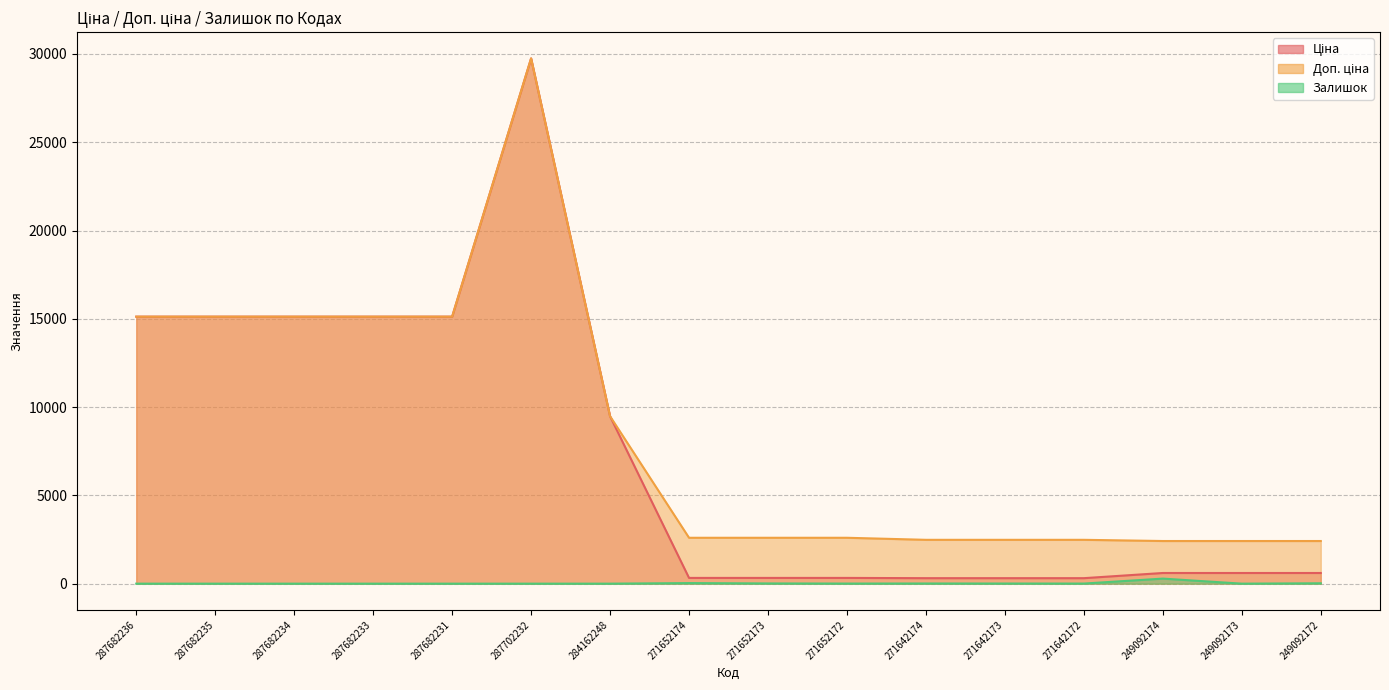

What is the difference between the Залишок values at 271652173 and 271652172?

7.0